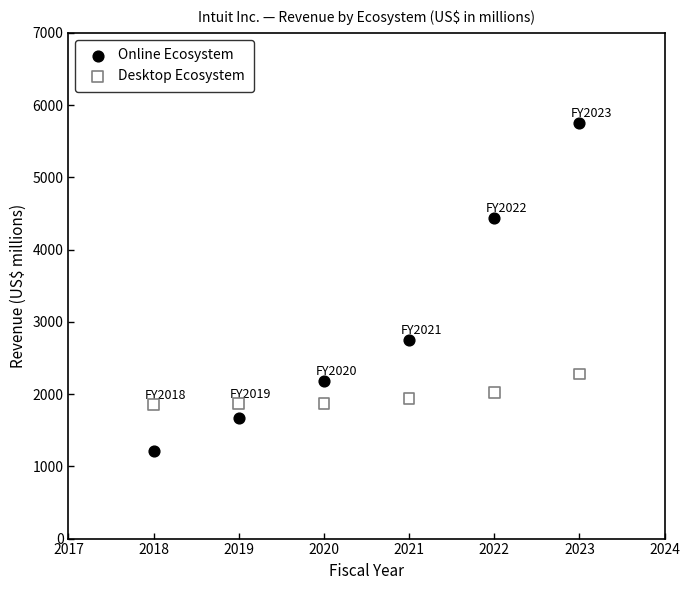

Across all series, what Y value is closest to 3482?

2750